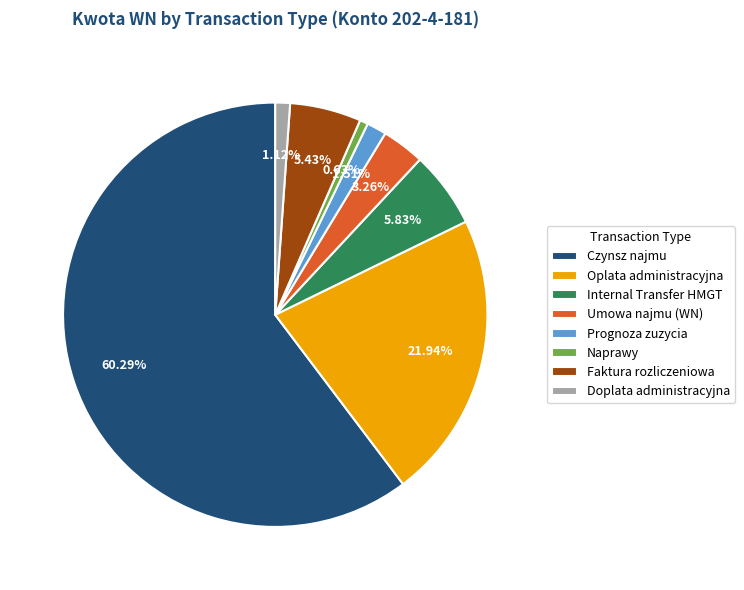

Is there a majority slice in this chart?

Yes